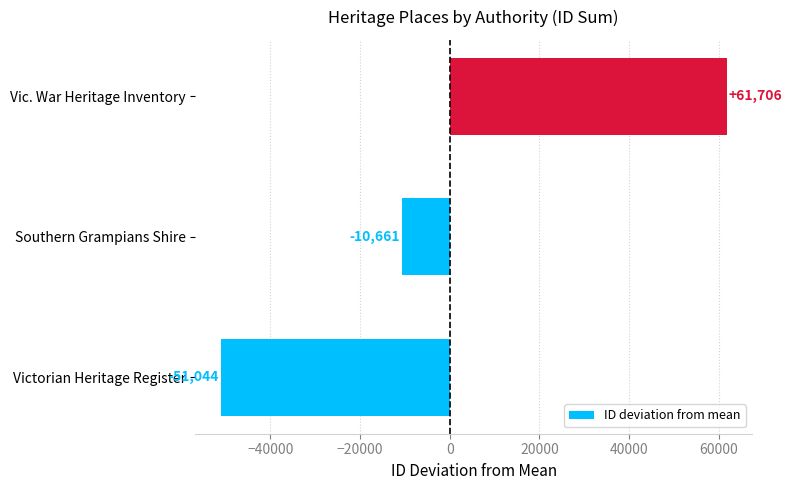

How many bars are there in total?

3